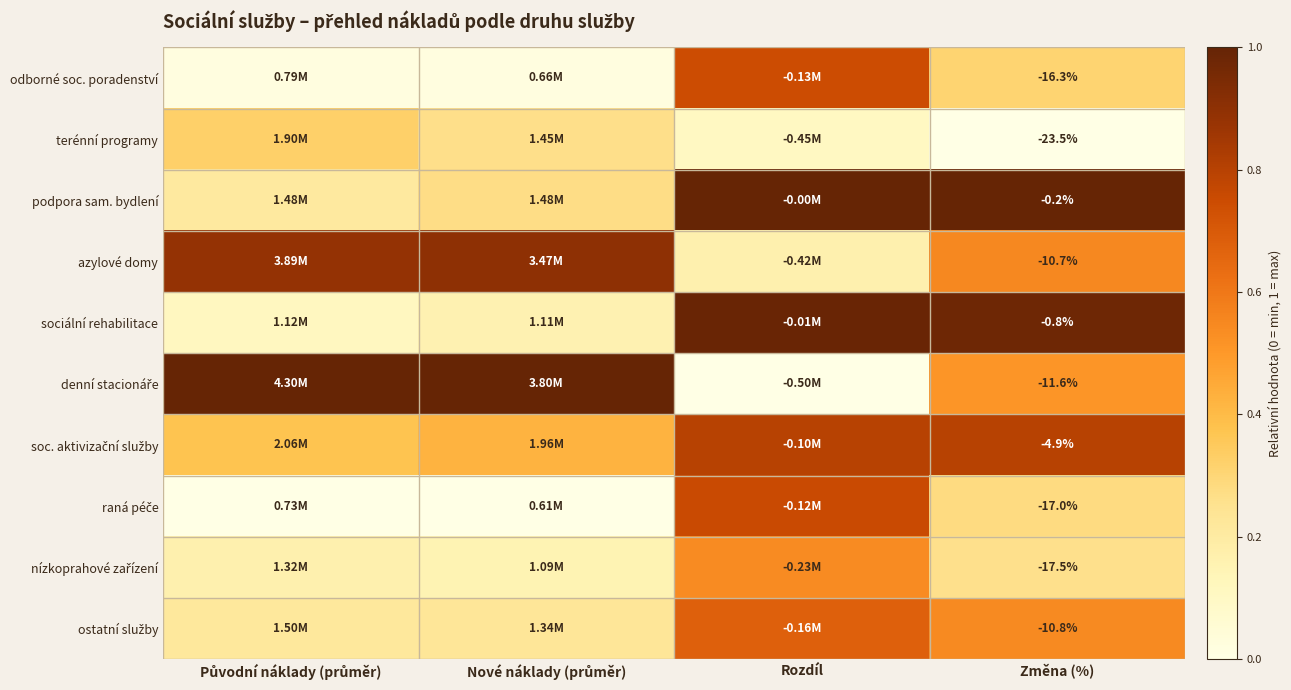

At Nové náklady (průměr), list the series in order from largest to smallest.

denní stacionáře, azylové domy, soc. aktivizační služby, podpora sam. bydlení, terénní programy, ostatní služby, sociální rehabilitace, nízkoprahové zařízení, odborné soc. poradenství, raná péče